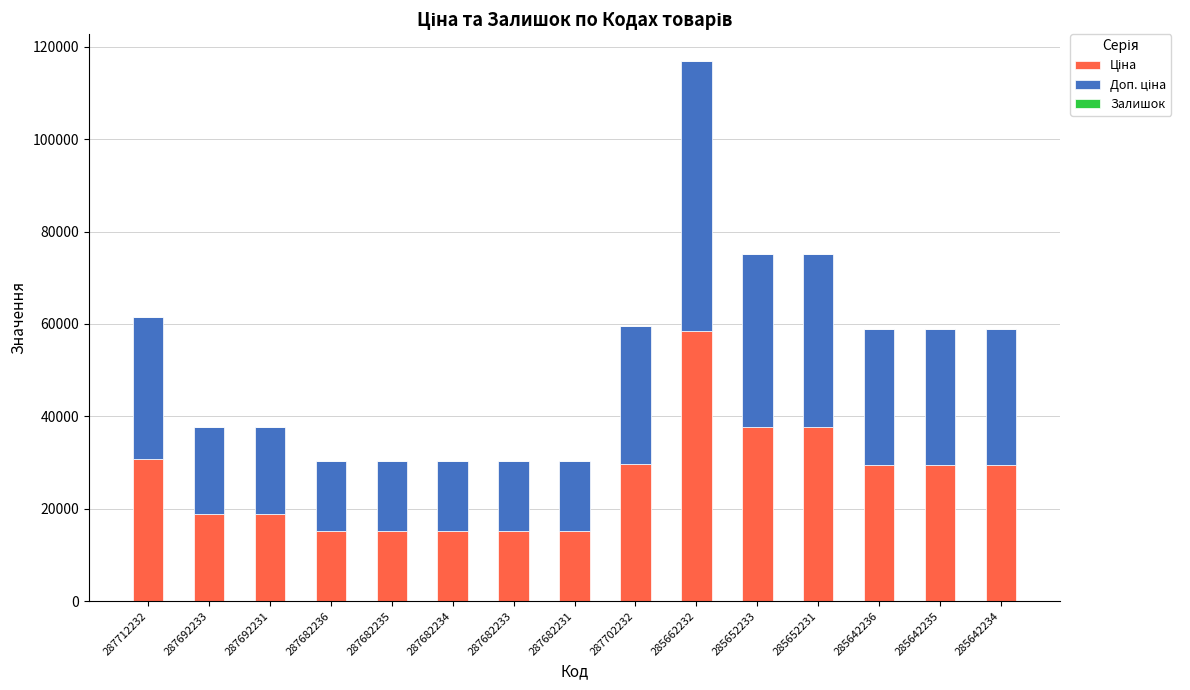

Does the chart contain stacked bars?

Yes